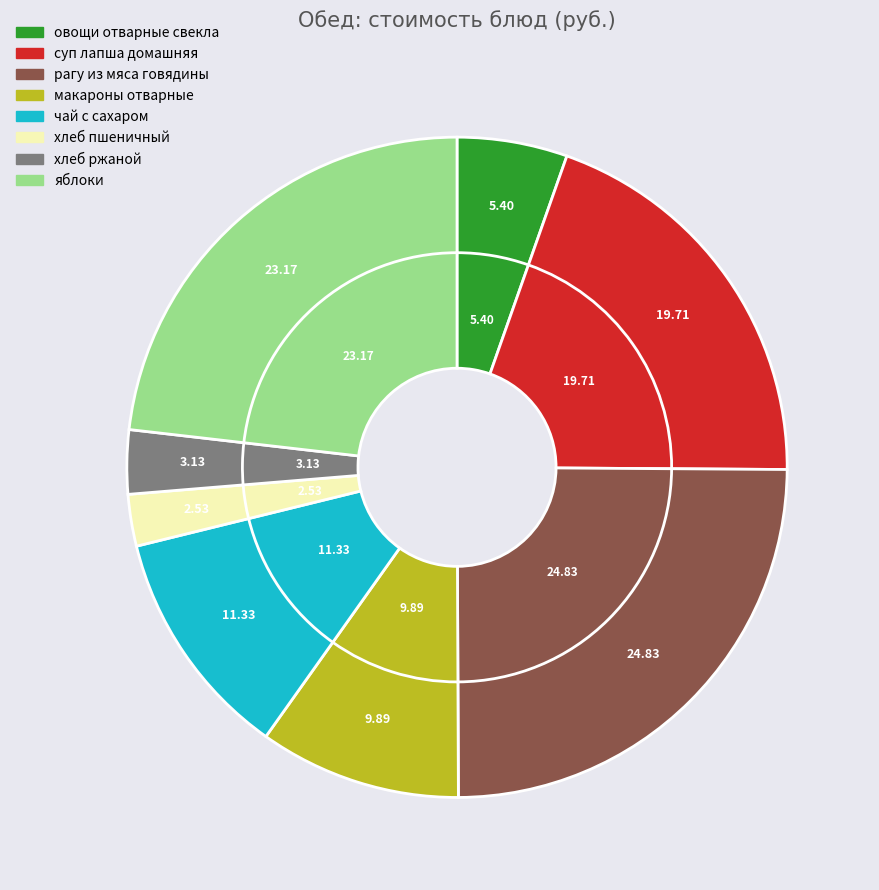

Which category has the smallest portion of the pie?

хлеб пшеничный